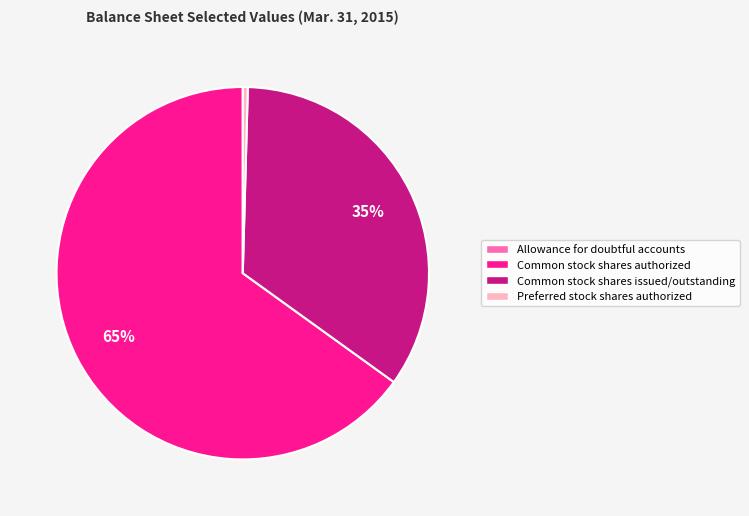

Which category has the biggest portion of the pie?

Common stock shares authorized